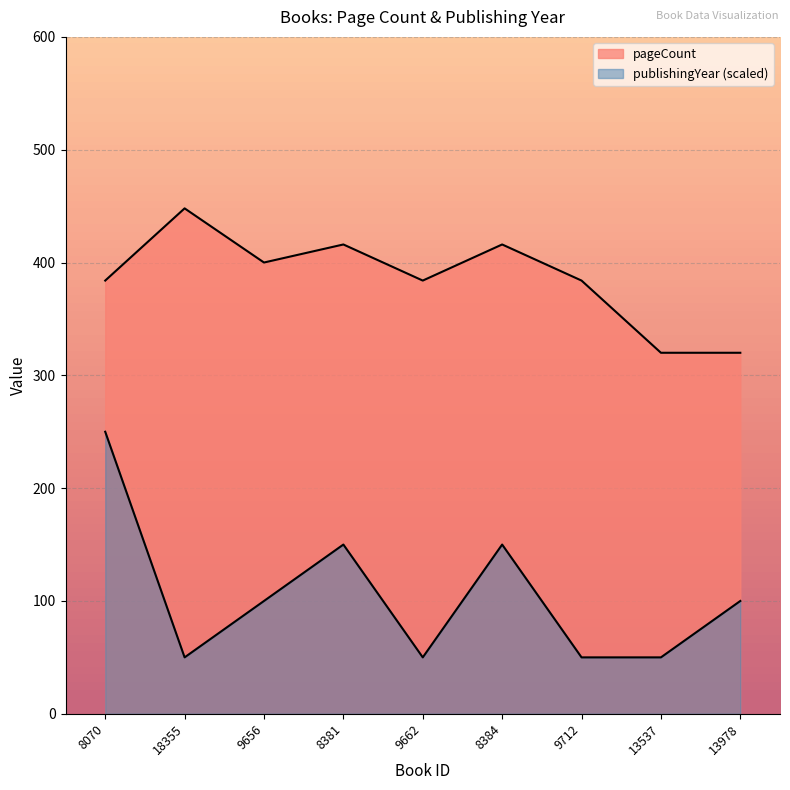

What is the lowest value of the publishingYear series?

50